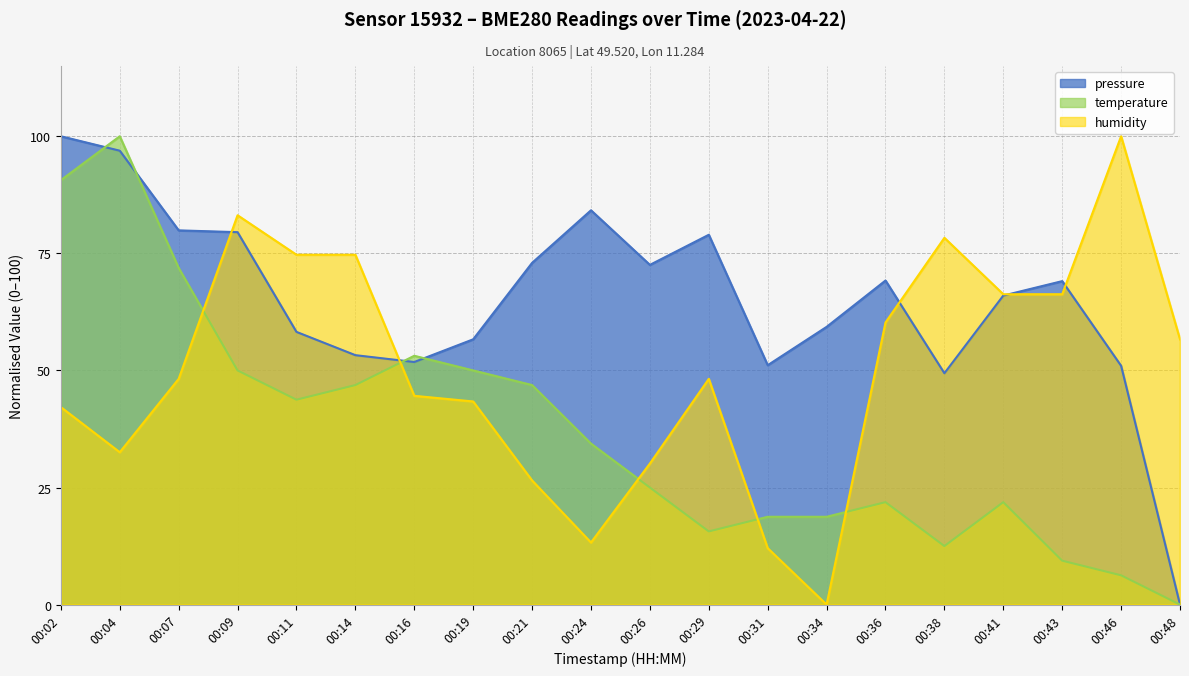

List the series in order of their overall mean, highest first.

pressure, humidity, temperature